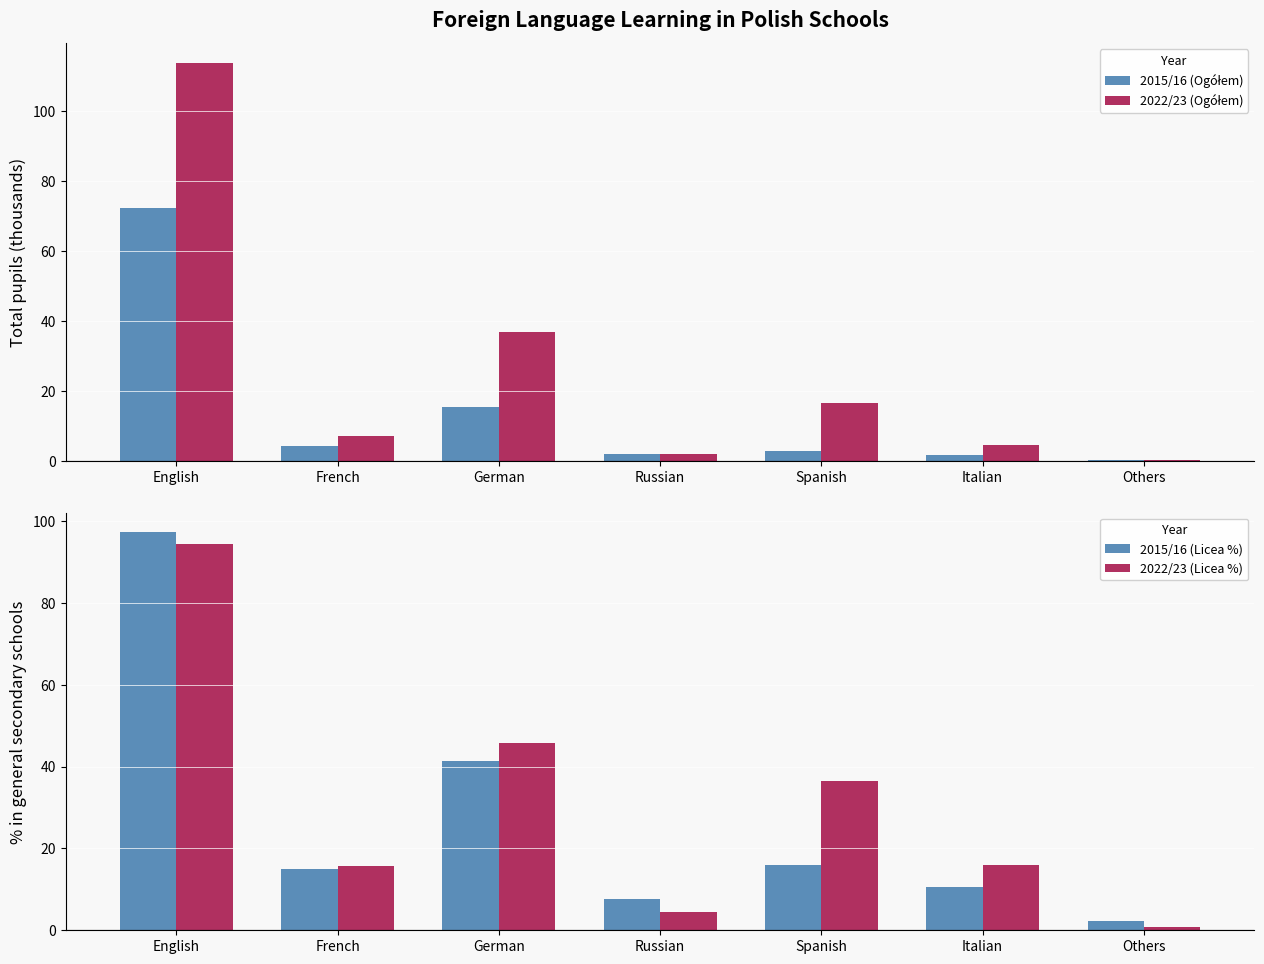

Rank the series at Italian from highest to lowest value.

2022/23 (Licea %), 2015/16 (Licea %), 2022/23 (Ogółem), 2015/16 (Ogółem)